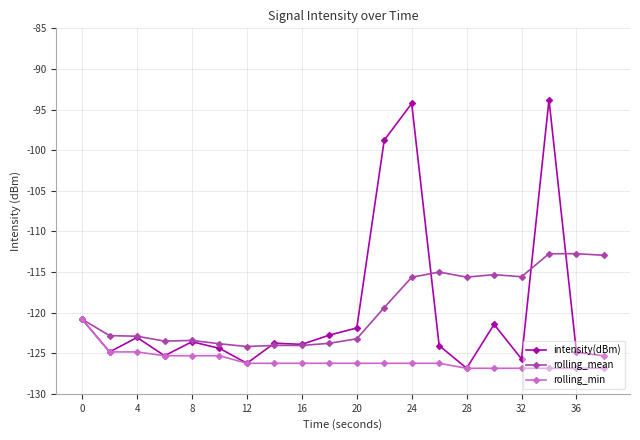

What is the lowest value of the rolling_mean series?

-124.2